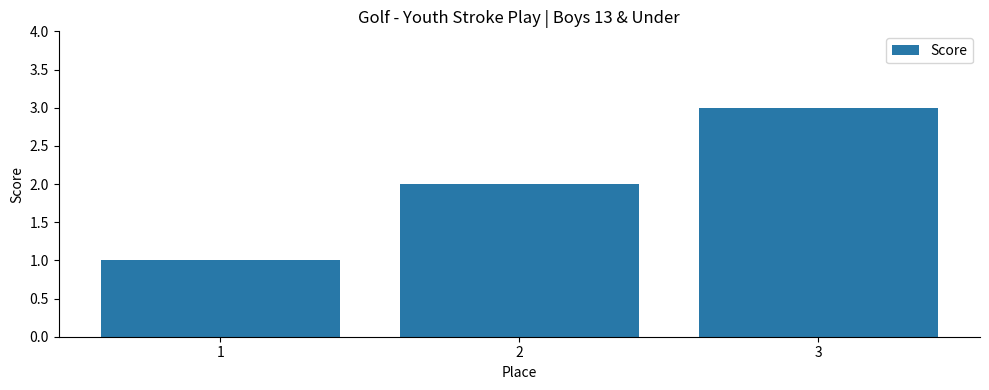

Are the bars grouped side by side (vs. stacked)?

No